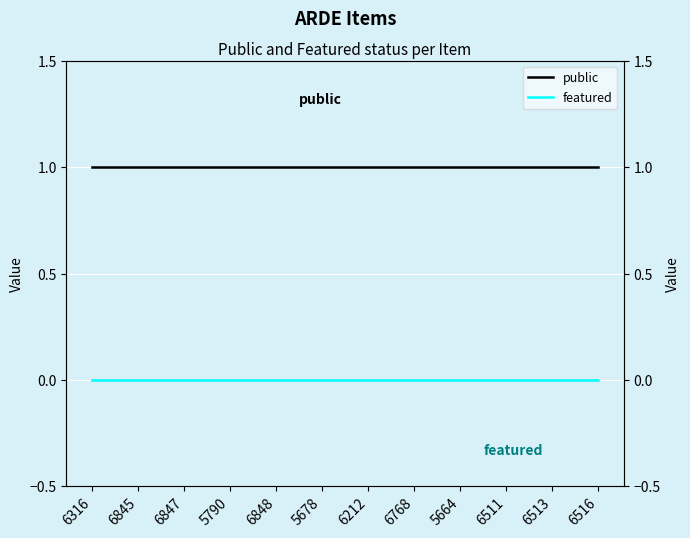

Which category has the highest value in the featured series?

6316